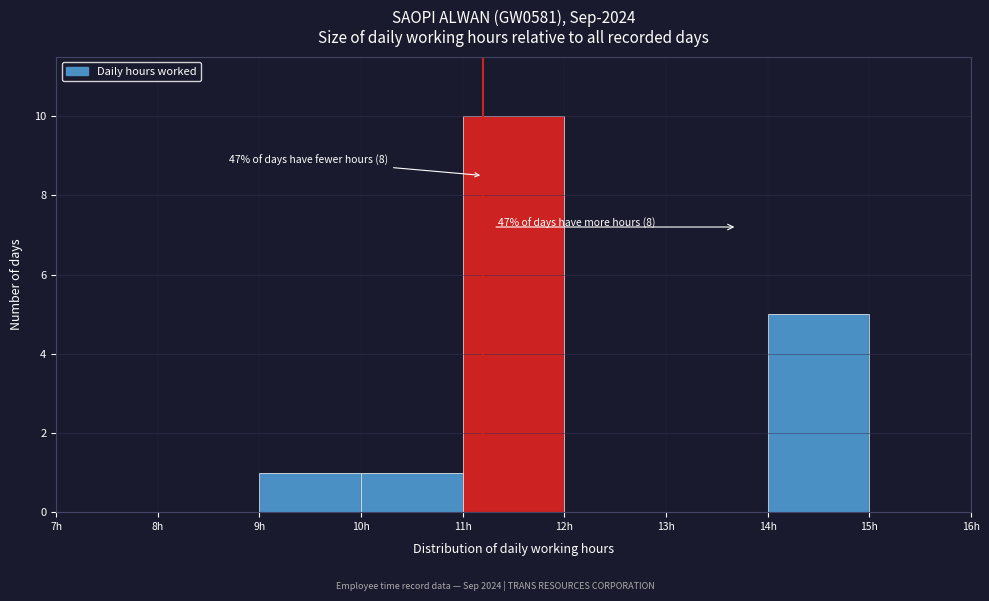

Over which range of the x-axis is the bar tallest?

11 to 12